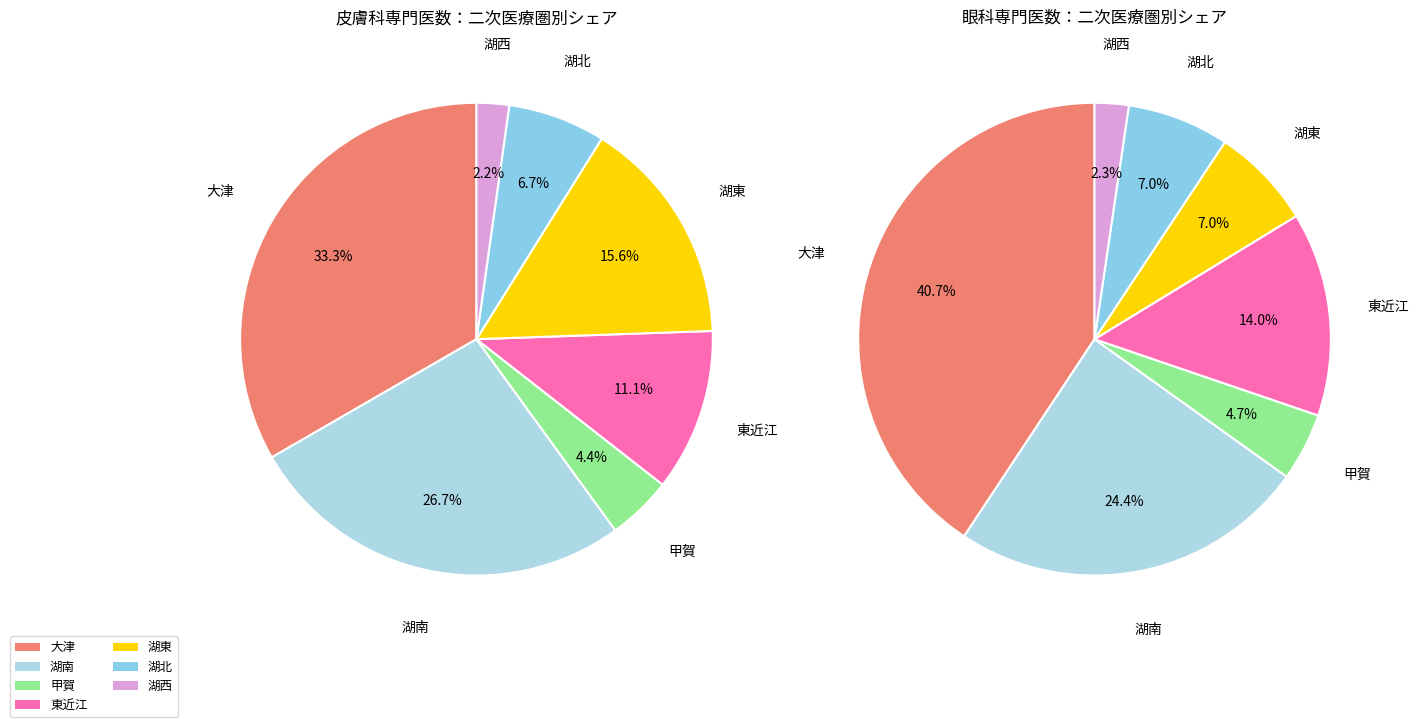

To the nearest percent, what portion does 大津 represent?

41%